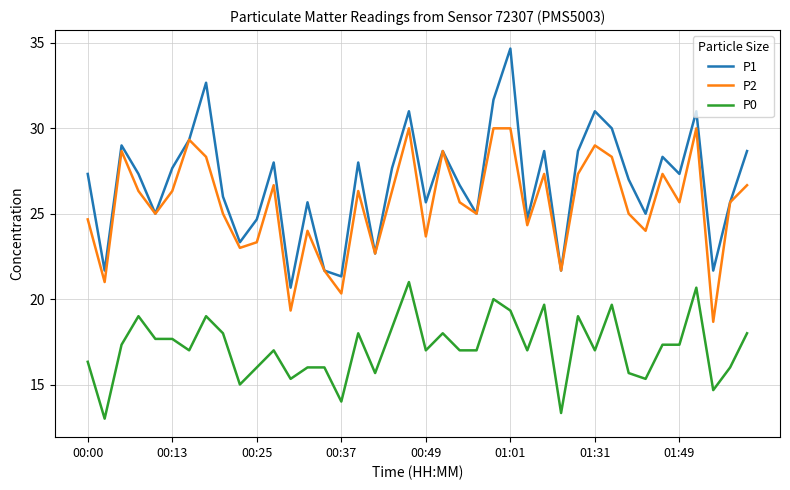

Which series has the largest total across all categories?

P1